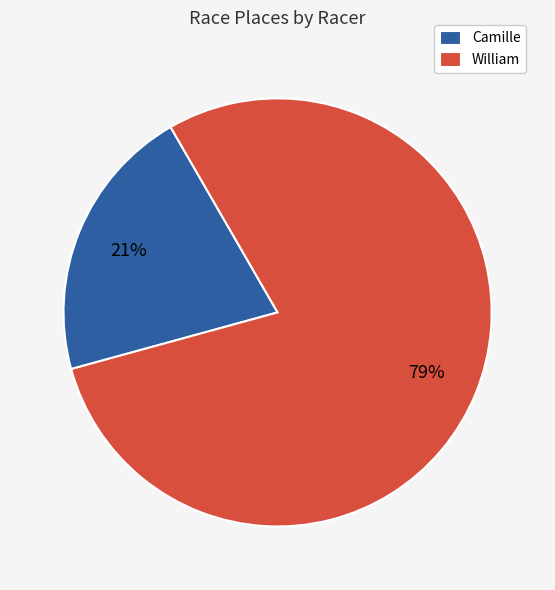

What is the ratio of the value at Camille to the value at William?

0.3